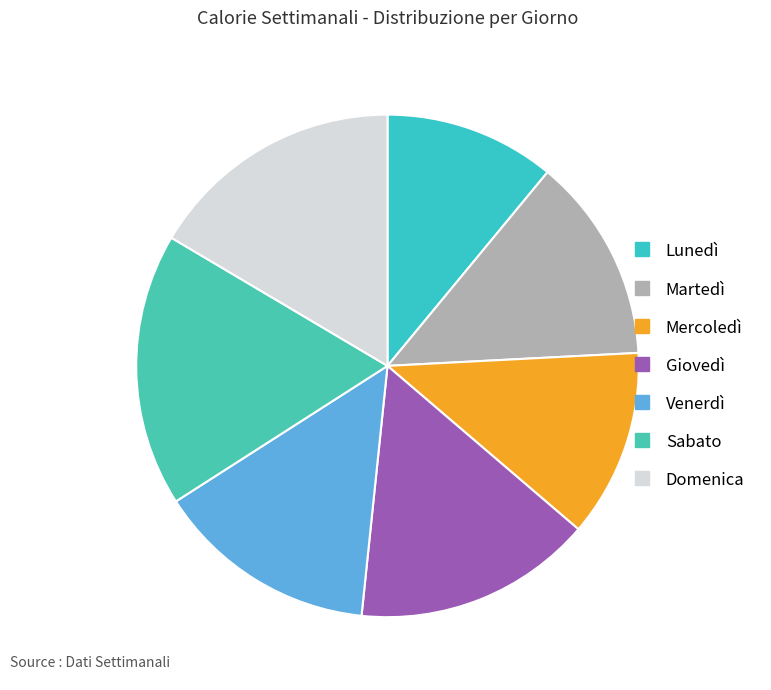

Count the number of slices in the pie.

7